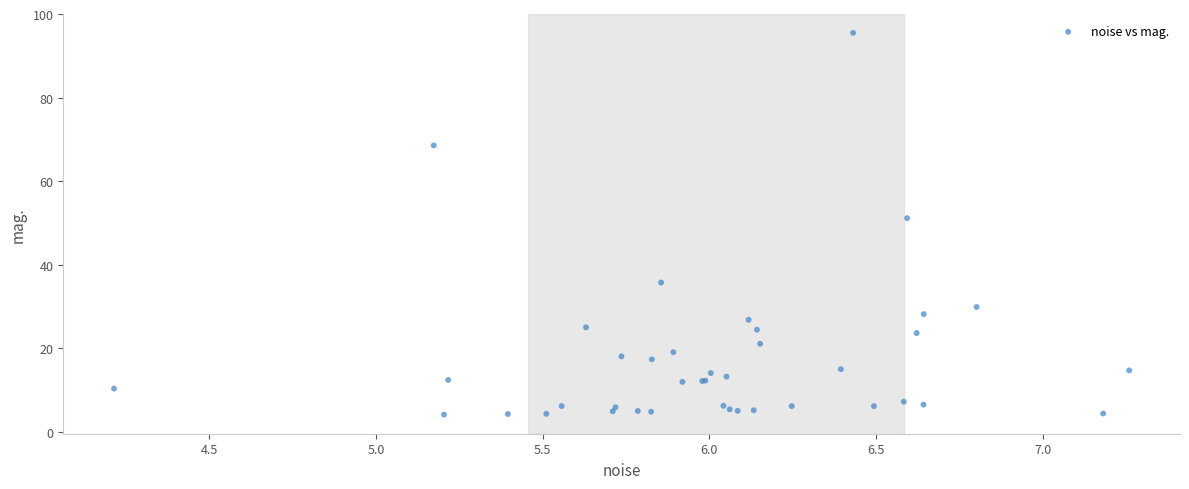

What Y value in the scatter plot is closest to 49?

51.1